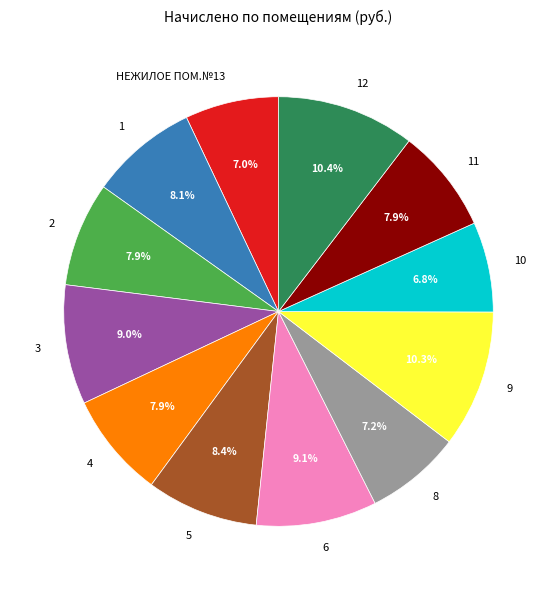

Do 6 and 12 together represent more than half of the pie?

No